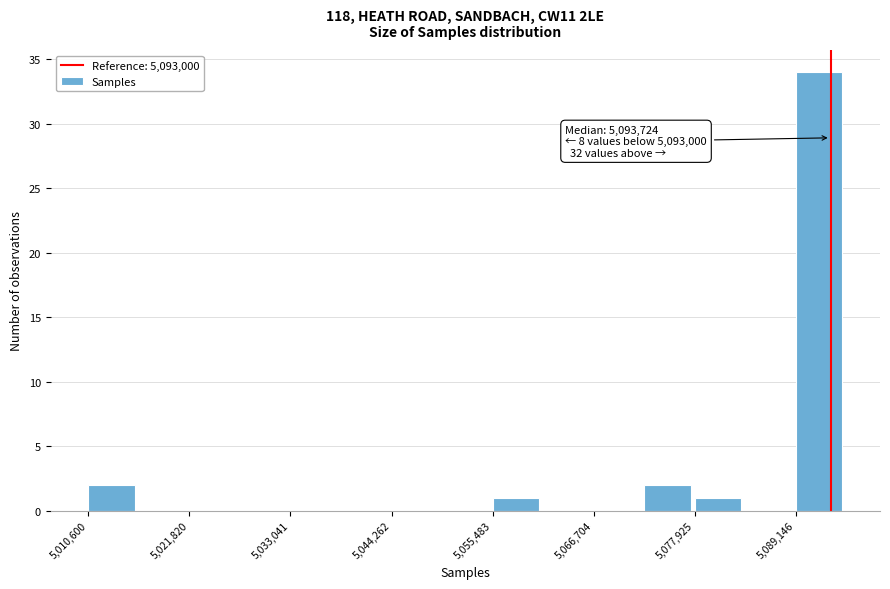

Read against the x-axis, roughly where is the centre of the tallest bar?

5092000